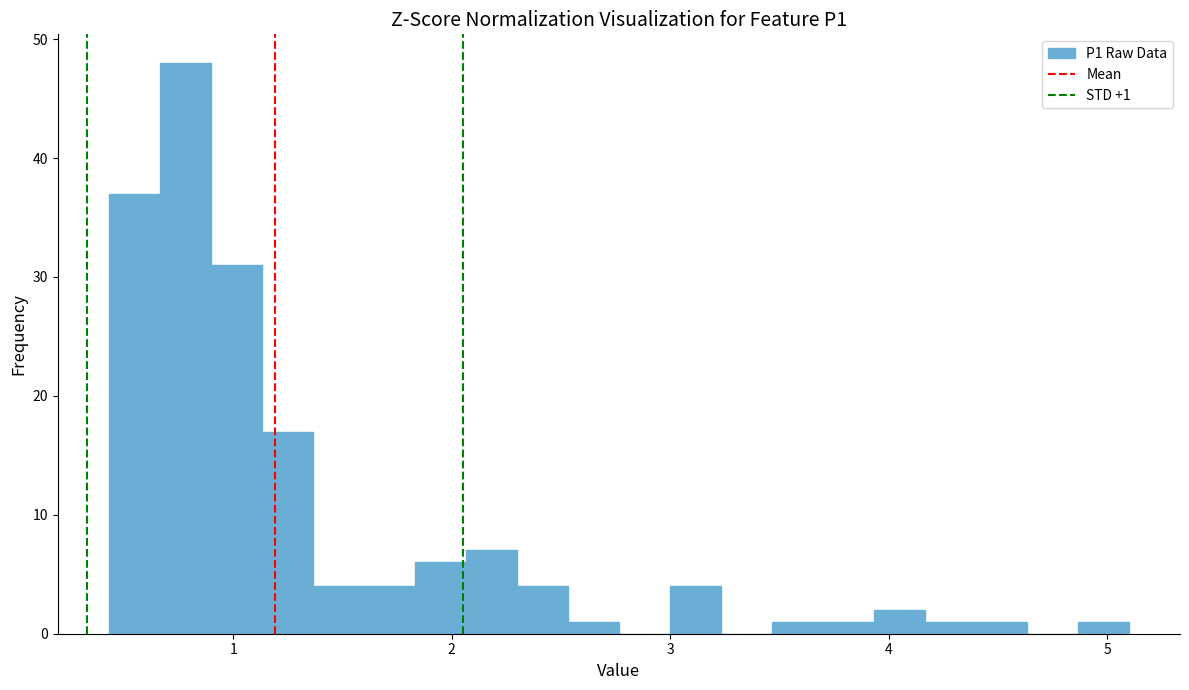

Around what value on the x-axis is the tallest bar? Give the approximate position of its centre, as read against the axis.

0.8